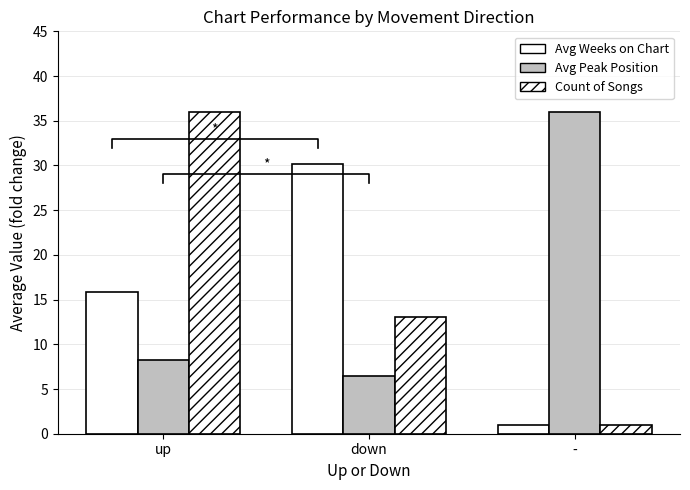

At which category does the chart reach its minimum across all series?

-